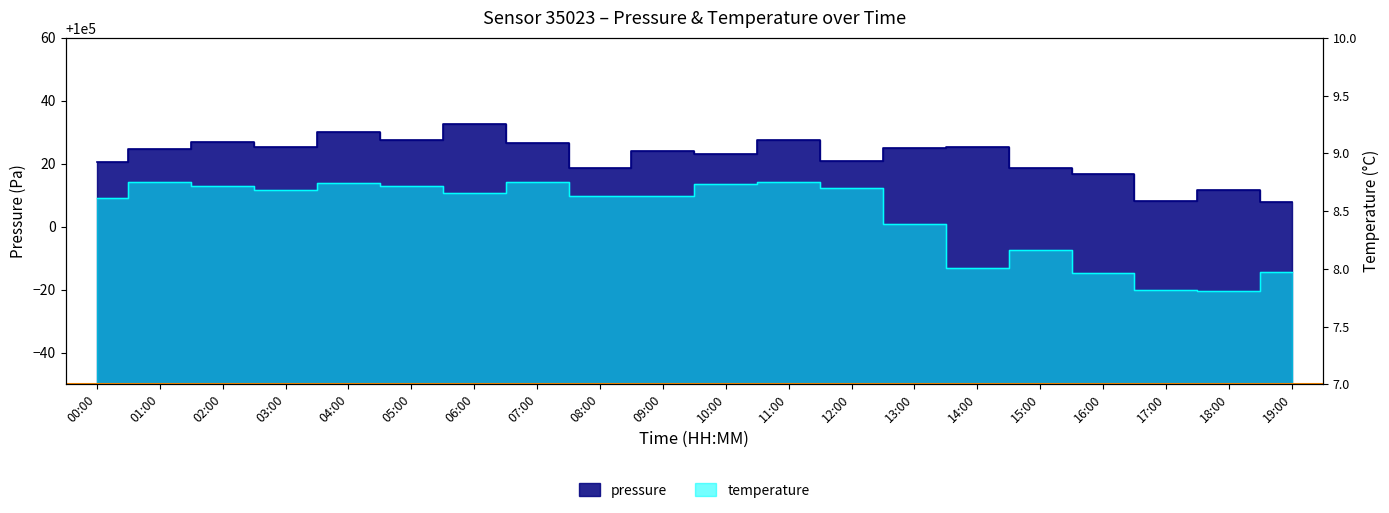

At 12:00, list the series in order from largest to smallest.

pressure, temperature